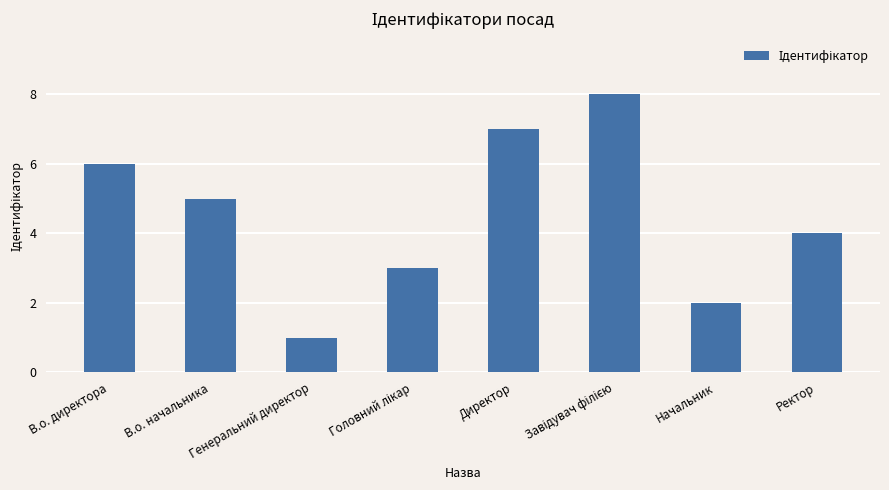

Approximately how many times larger is the value at В.о. начальника compared to Начальник?

2.5